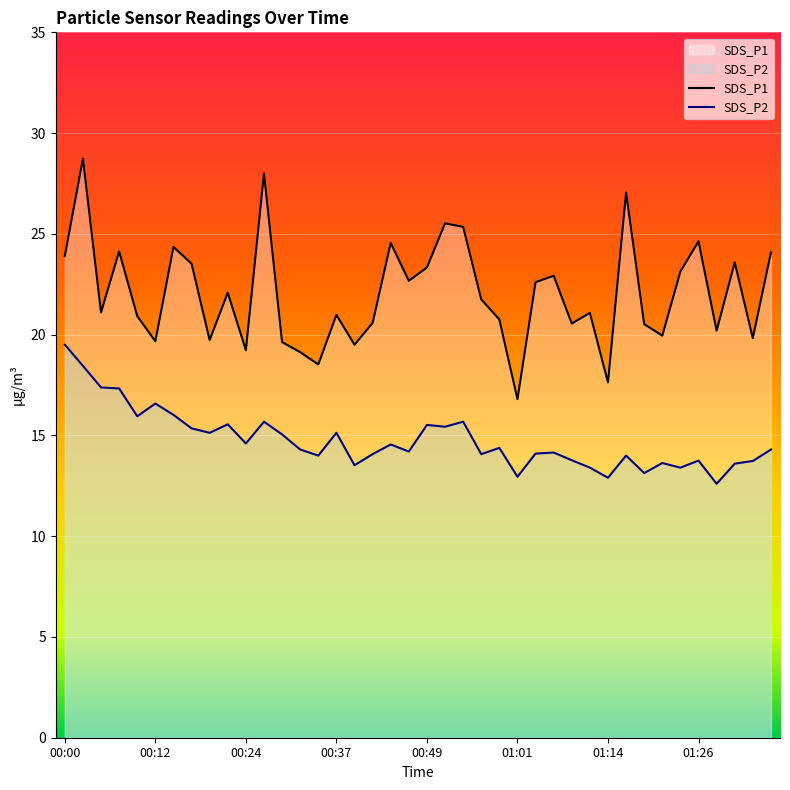

What is the difference between the maximum and minimum values in the SDS_P2 series?

6.9